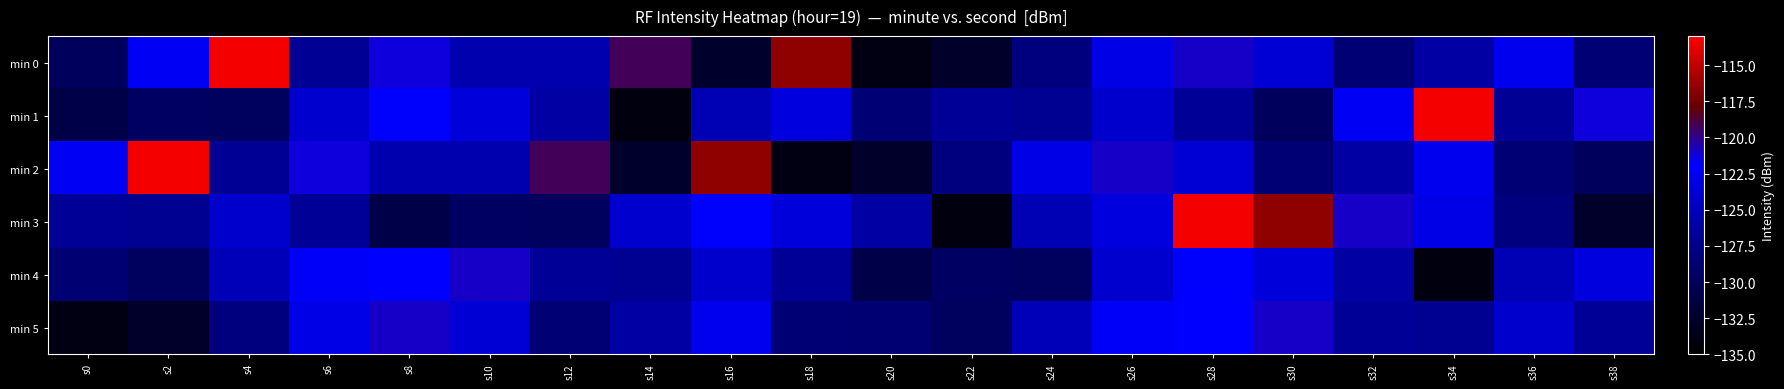

Between s38 and s28, which is larger?

s28